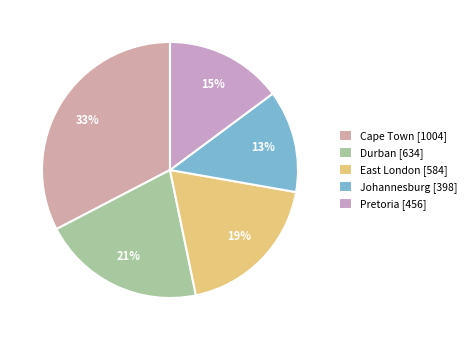

To the nearest percent, what percentage of the pie is East London?

19%